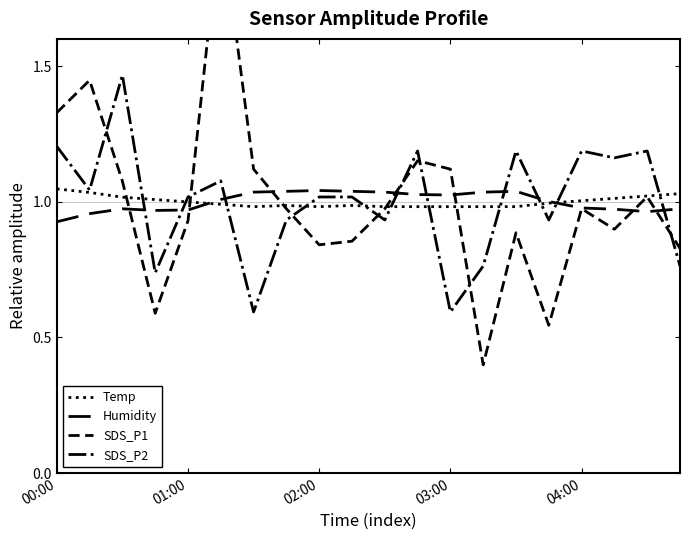

Which category has the highest value in the Temp series?

00:00